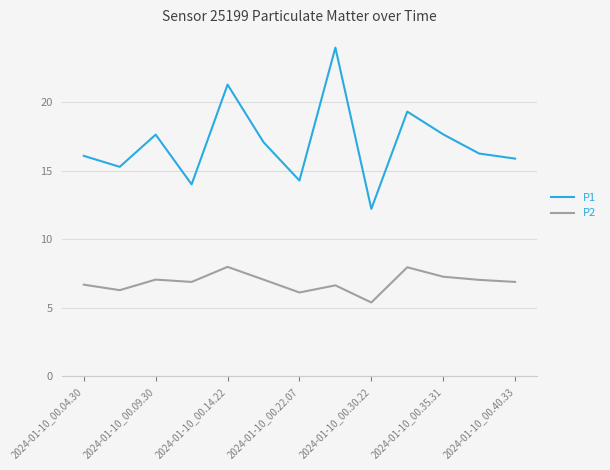

Which series has the largest total across all categories?

P1